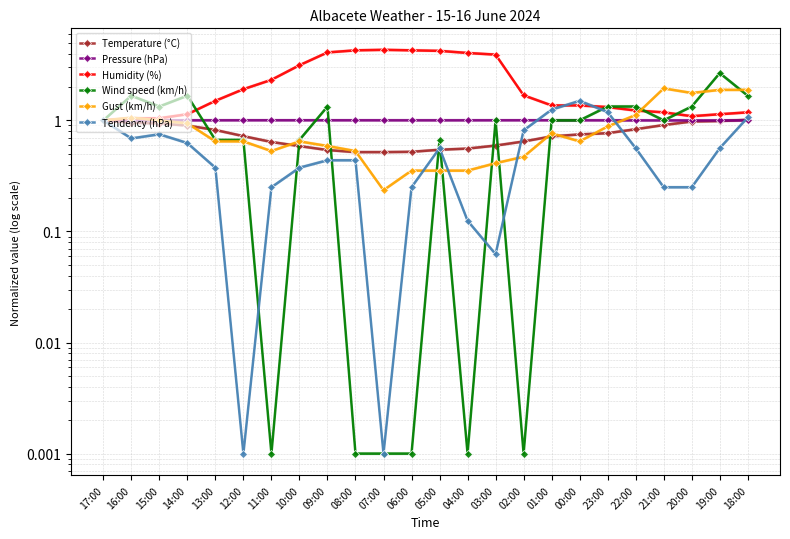

Which series has the largest range (max minus min)?

Humidity (%)